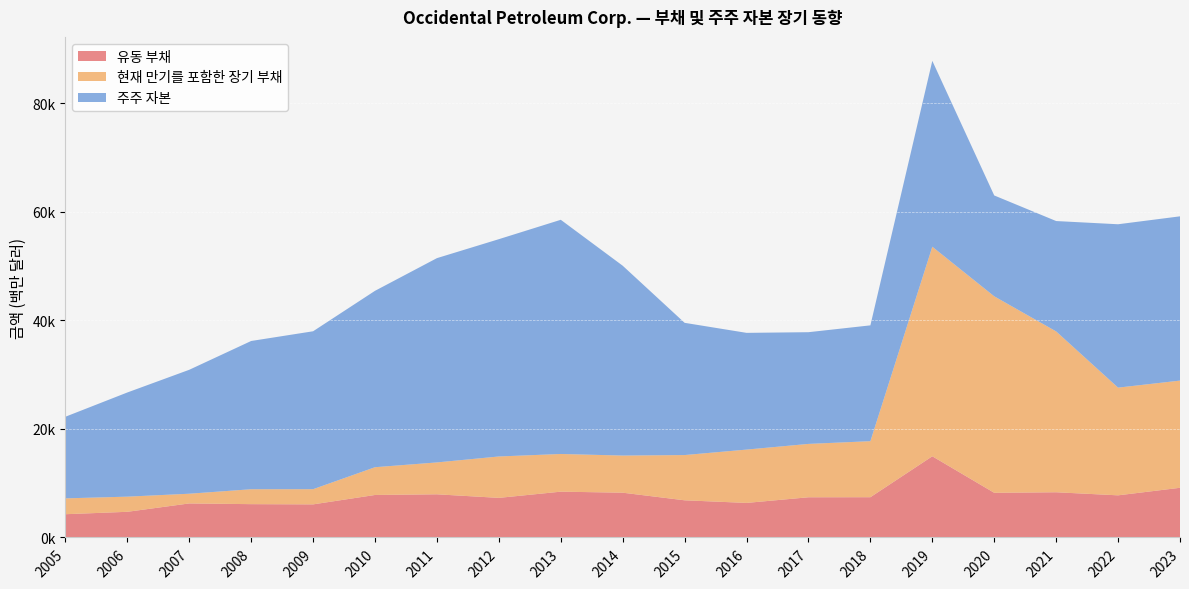

Reading left to right, list all the values displayed in this chart.

유동 부채: 2005=4280	2006=4724	2007=6266	2008=6134	2009=6092	2010=7825	2011=7947	2012=7290	2013=8434	2014=8244	2015=6842	2016=6362	2017=7400	2018=7412	2019=14949	2020=8223	2021=8324	2022=7757	2023=9148
현재 만기를 포함한 장기 부채: 2005=2919	2006=2790	2007=1788	2008=2747	2009=2796	2010=5111	2011=5871	2012=7623	2013=6939	2014=6838	2015=8333	2016=9819	2017=9828	2018=10317	2019=38588	2020=36185	2021=29617	2022=19835	2023=19738
주주 자본: 2005=15032	2006=19184	2007=22823	2008=27300	2009=29081	2010=32484	2011=37620	2012=40016	2013=43126	2014=34959	2015=24350	2016=21497	2017=20572	2018=21330	2019=34232	2020=18573	2021=20327	2022=30085	2023=30250